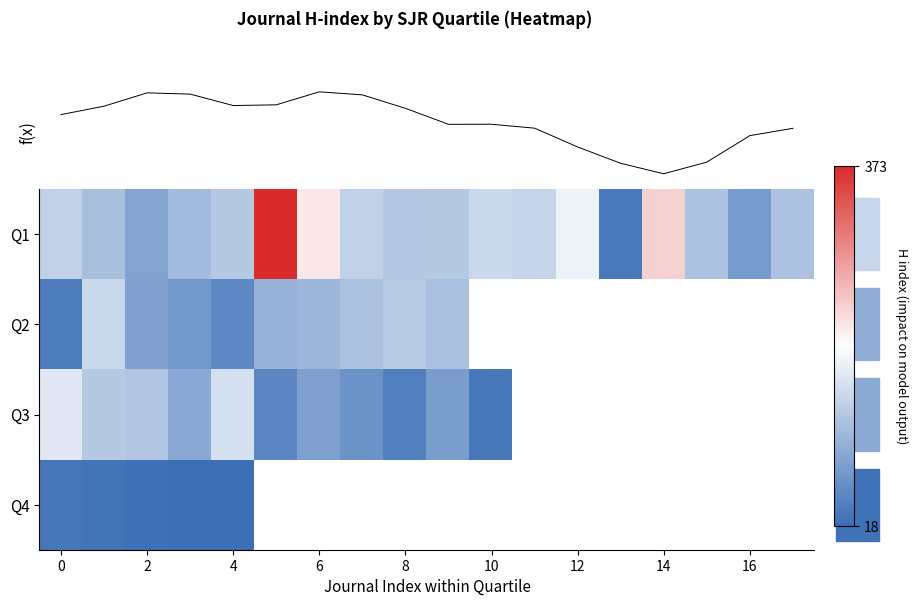

The value of Q4 at 4 is 6.0. True or false?

False